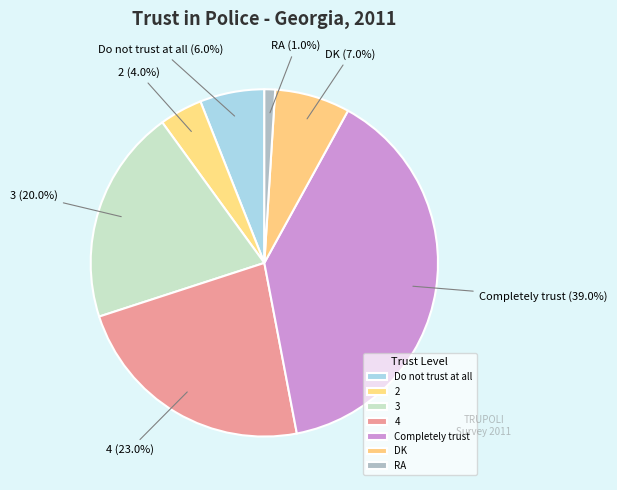

Which slice is the smallest?

RA